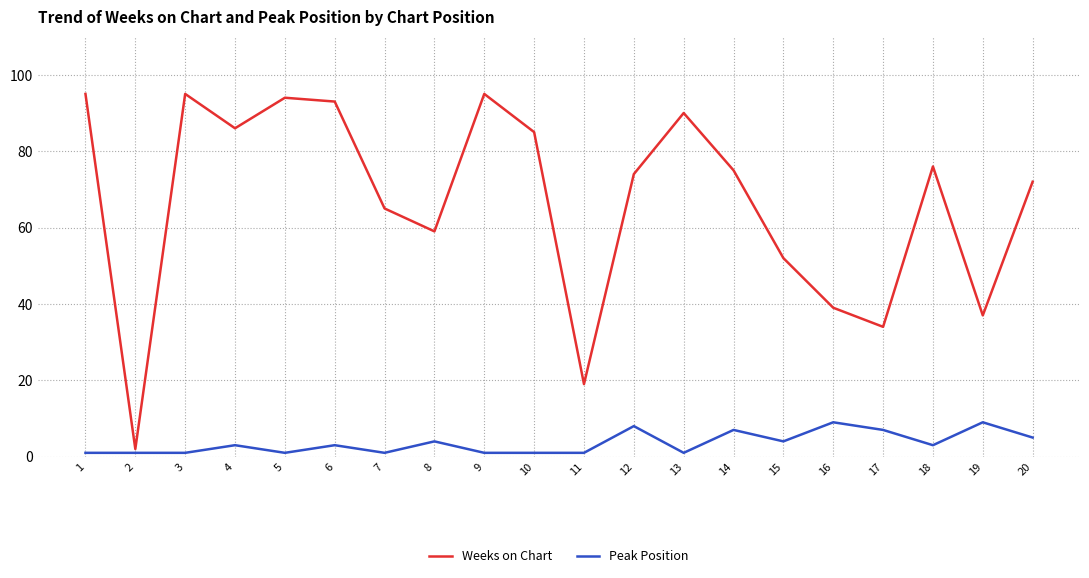

Reading left to right, transcribe all the data shown in this chart.

Weeks on Chart: 95	2	95	86	94	93	65	59	95	85	19	74	90	75	52	39	34	76	37	72
Peak Position: 1	1	1	3	1	3	1	4	1	1	1	8	1	7	4	9	7	3	9	5